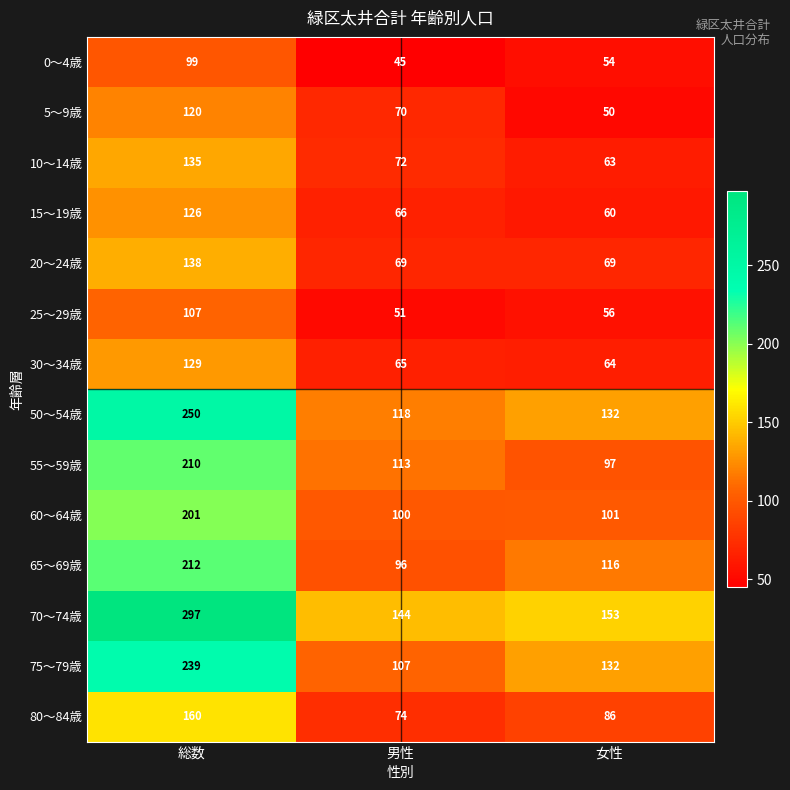

At which category is the sum across all series the highest?

総数